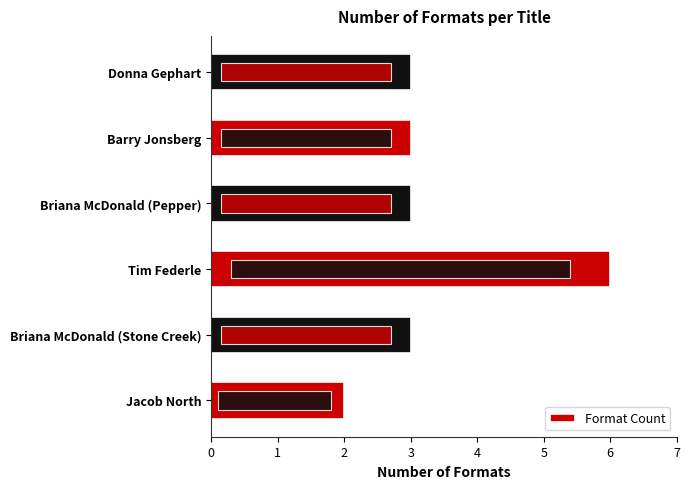

What is the sum of all values?

20